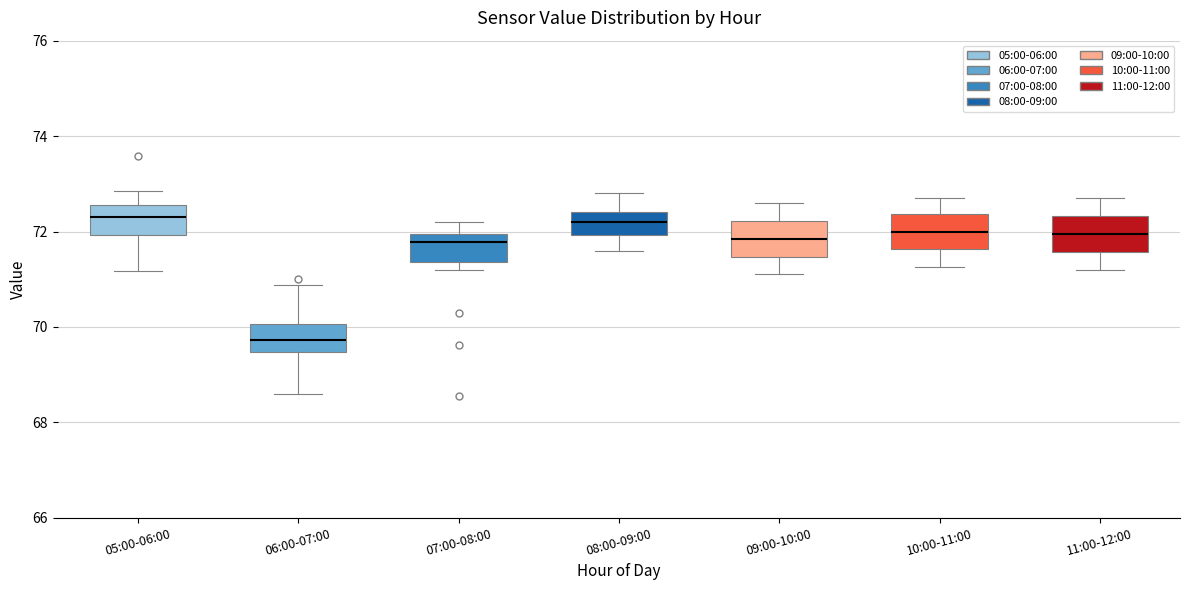

Reading left to right, read every box against the y-axis: the position of its median line, the range the box covers, and the ends of its whiskers. The values are not printed on the chart, so give them approximately, as read against the axis.

05:00-06:00: median 72.4, box 72.0 to 72.6, whiskers 71.2 to 72.8
06:00-07:00: median 69.8, box 69.4 to 70.0, whiskers 68.6 to 70.8
07:00-08:00: median 71.8, box 71.4 to 72.0, whiskers 71.2 to 72.2
08:00-09:00: median 72.2, box 72.0 to 72.4, whiskers 71.6 to 72.8
09:00-10:00: median 71.8, box 71.4 to 72.2, whiskers 71.2 to 72.6
10:00-11:00: median 72.0, box 71.6 to 72.4, whiskers 71.2 to 72.8
11:00-12:00: median 72.0, box 71.6 to 72.4, whiskers 71.2 to 72.8